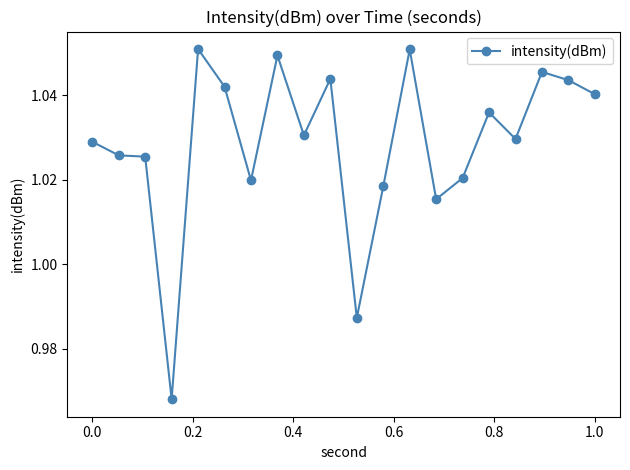

How many values are between 1 and 2?

18